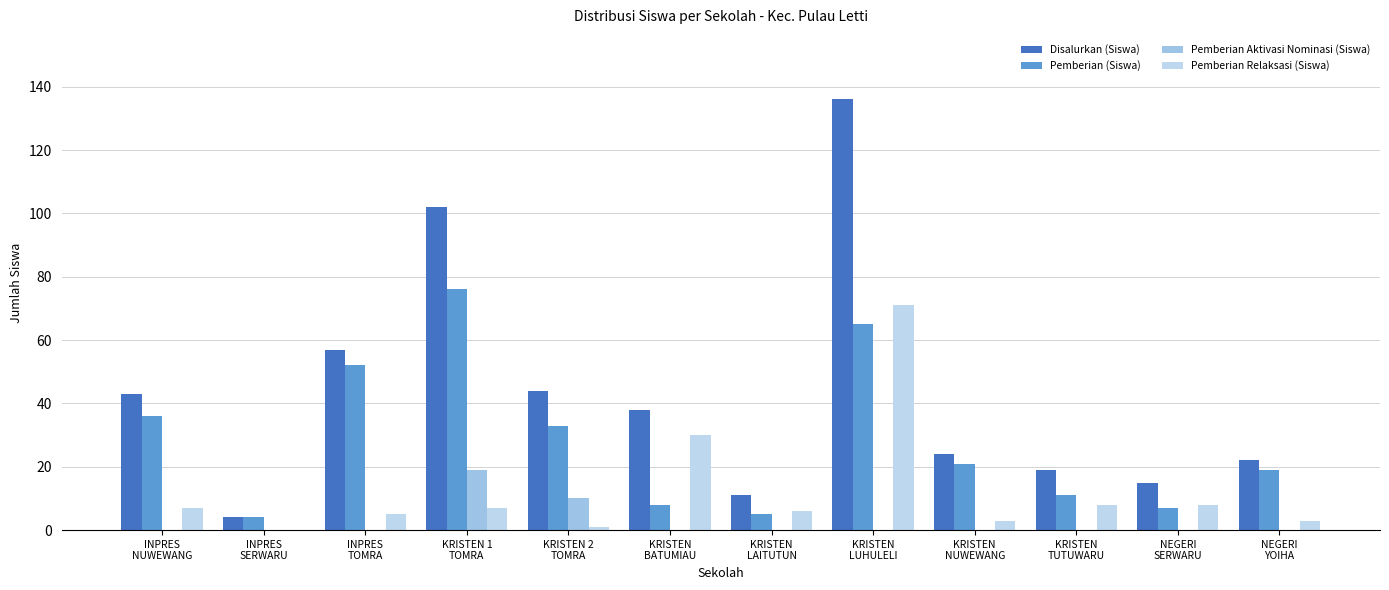

What is the difference between the highest and lowest values at KRISTEN 1
TOMRA?

95